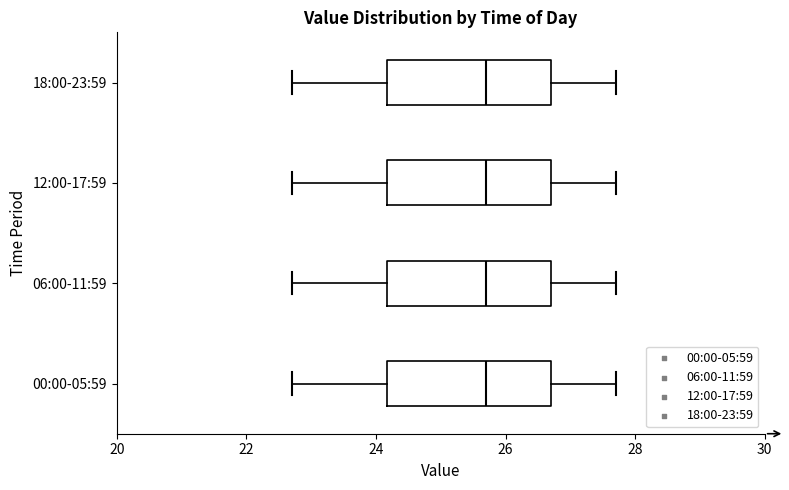

Reading bottom to top, read every box against the x-axis: the position of its median line, the range the box covers, and the ends of its whiskers. The values are not printed on the chart, so give them approximately, as read against the axis.

00:00-05:59: median 25.8, box 24.2 to 26.8, whiskers 22.8 to 27.8
06:00-11:59: median 25.8, box 24.2 to 26.8, whiskers 22.8 to 27.8
12:00-17:59: median 25.8, box 24.2 to 26.8, whiskers 22.8 to 27.8
18:00-23:59: median 25.8, box 24.2 to 26.8, whiskers 22.8 to 27.8